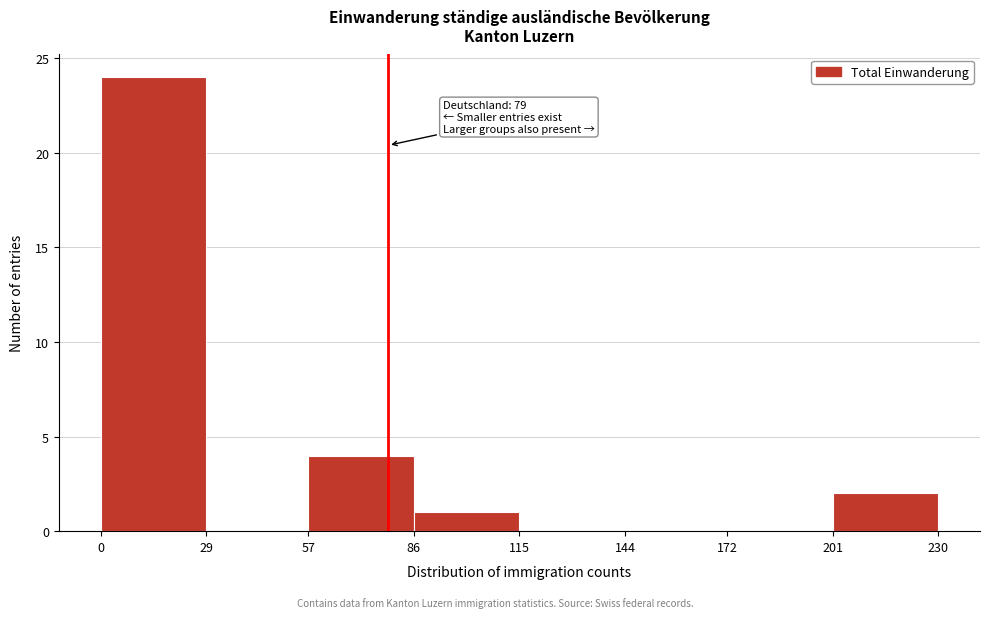

Which range on the x-axis has the tallest bar?

0 to 29